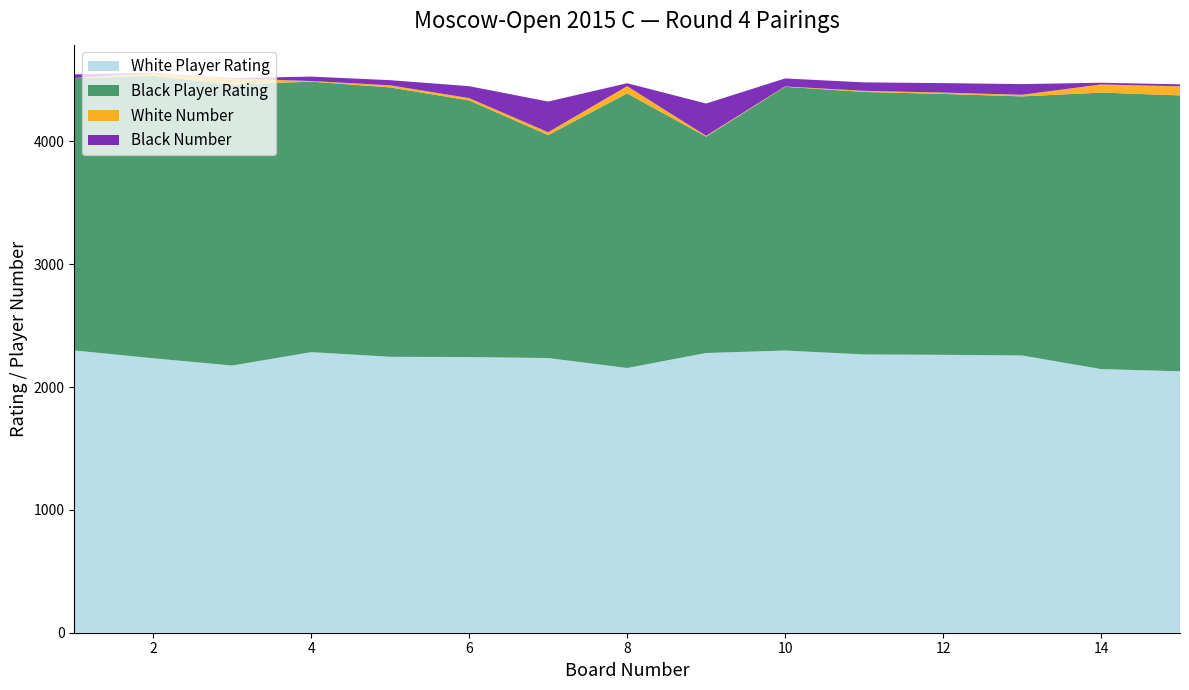

Reading left to right, transcribe all the data shown in this chart.

White Player Rating: 1=2298	2=2234	3=2175	4=2284	5=2246	6=2244	7=2236	8=2155	9=2277	10=2297	11=2265	12=2262	13=2257	14=2146	15=2128
Black Player Rating: 1=2216	2=2298	3=2287	4=2202	5=2193	6=2089	7=1815	8=2235	9=1761	10=2147	11=2137	12=2124	13=2109	14=2251	15=2246
White Number: 1=1	2=25	3=49	4=5	5=17	6=19	7=23	8=59	9=7	10=3	11=9	12=11	13=13	14=66	15=74
Black Number: 1=30	2=2	3=4	4=36	5=42	6=97	7=250	8=24	9=263	10=65	11=69	12=77	13=87	14=14	15=16